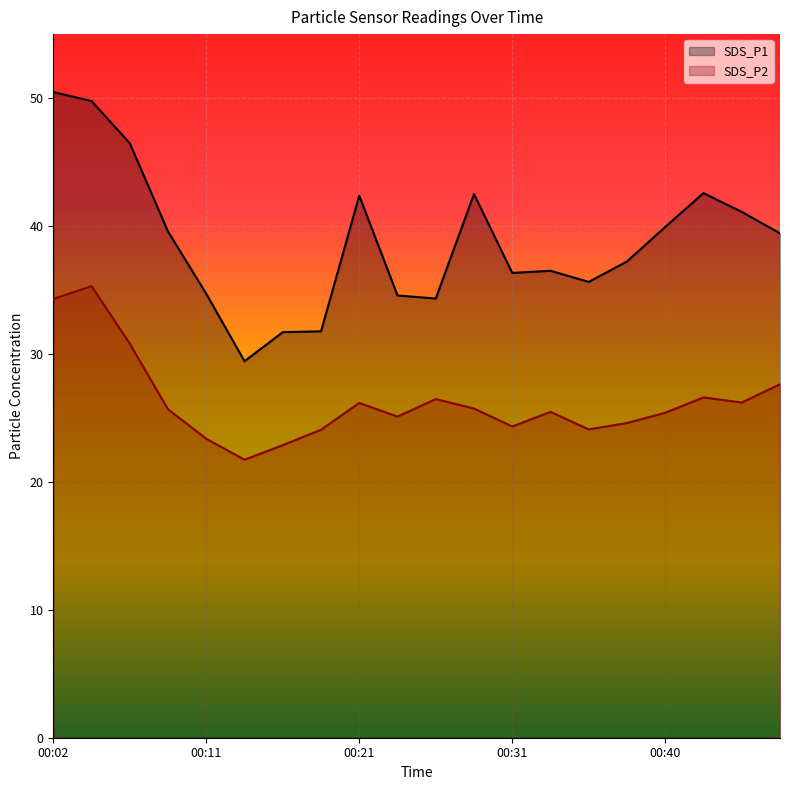

How many lines are shown in the chart?

2